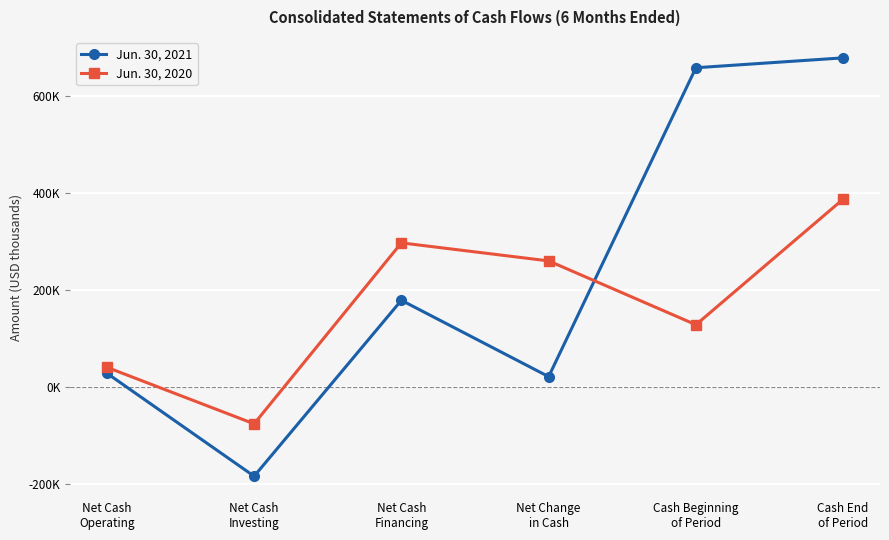

Does the chart display data point markers on the line(s)?

Yes